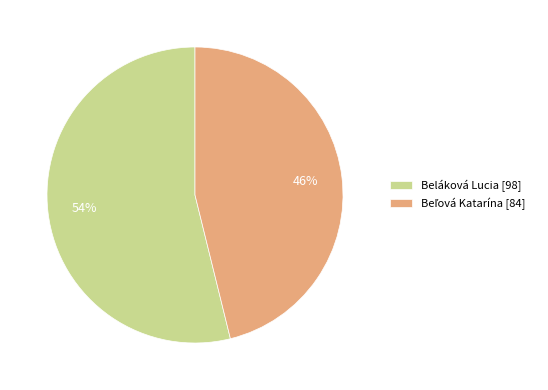

Is there any slice that represents more than half of the pie?

Yes